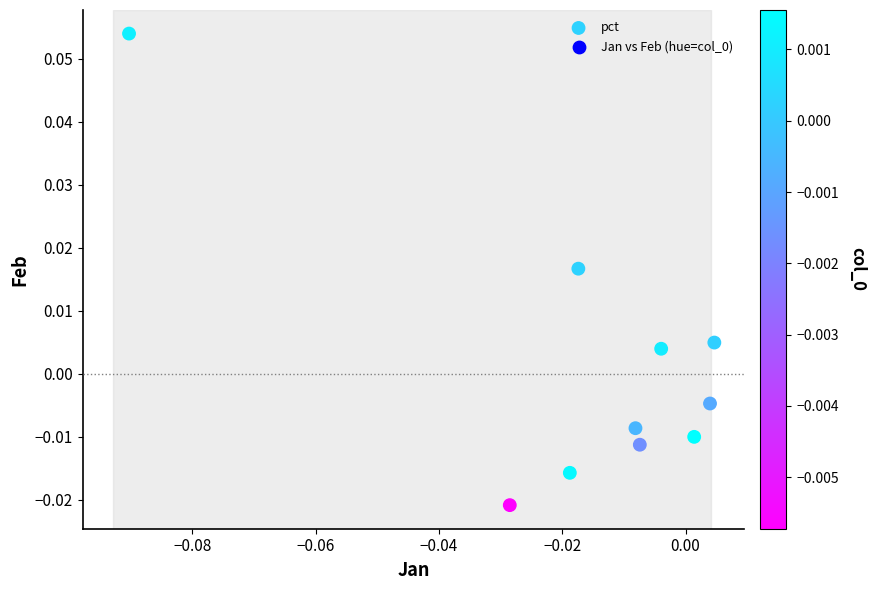

Count the number of points in this scatter plot.

10